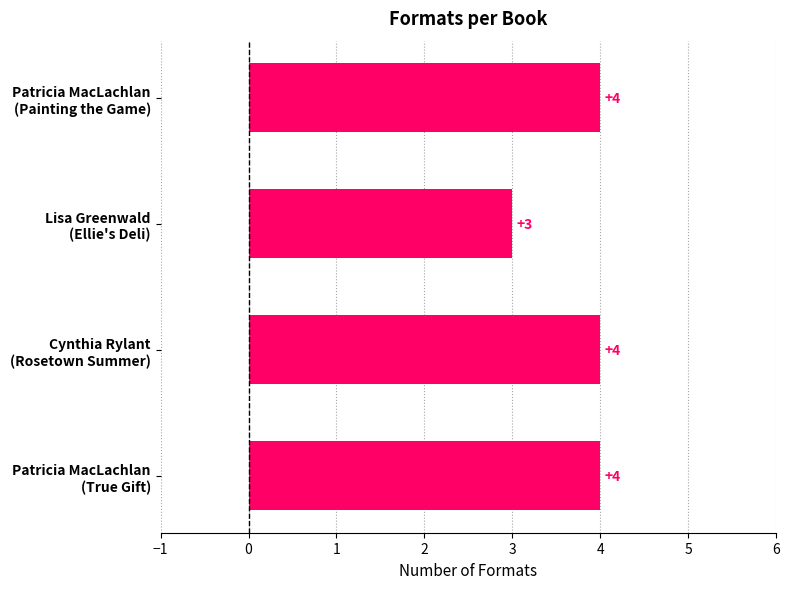

What is the greatest value displayed?

4